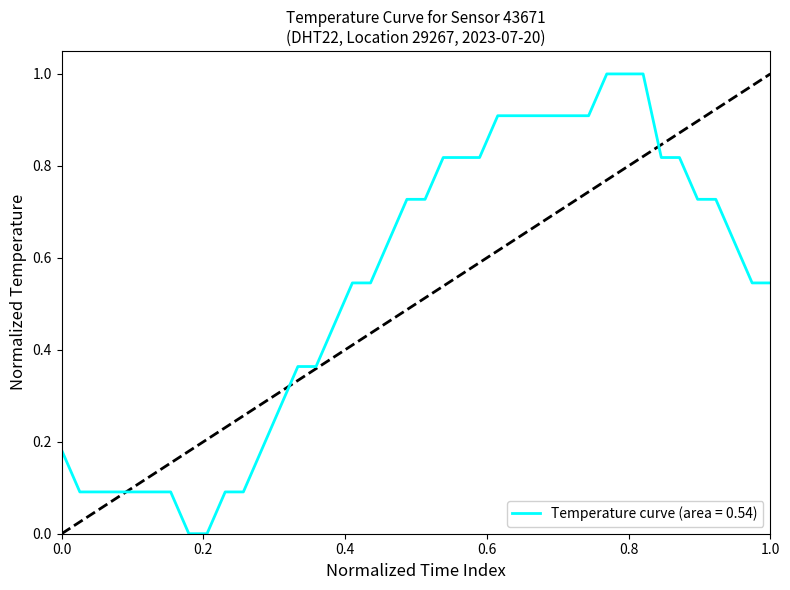

What is the difference between the maximum and minimum values?

1.0